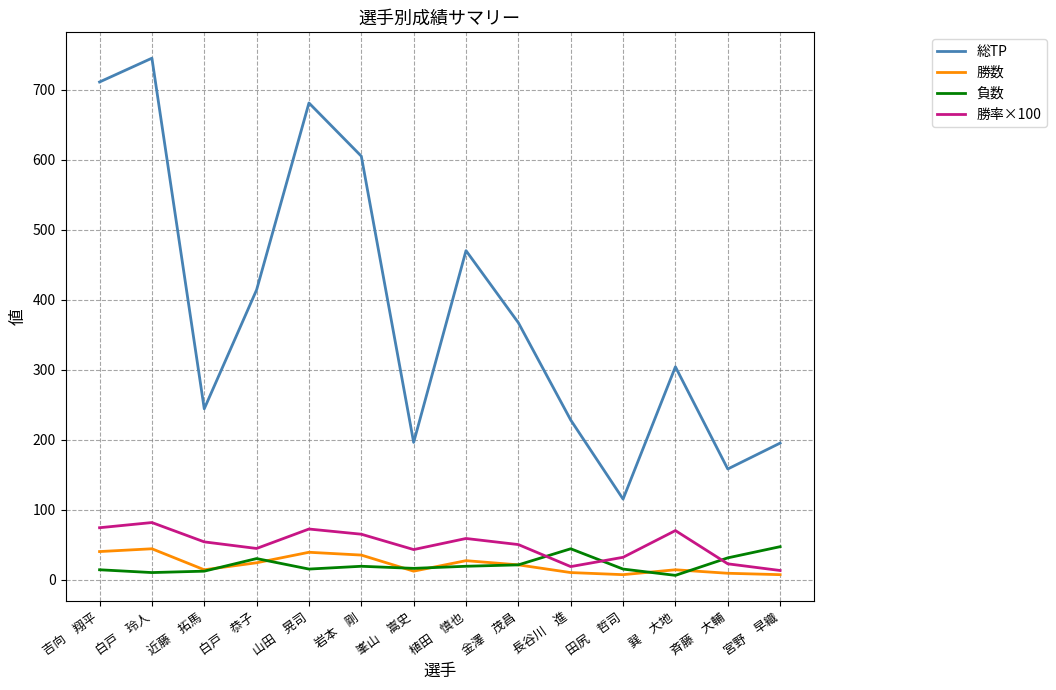

True or false: 勝数 and 総TP intersect in this chart.

False